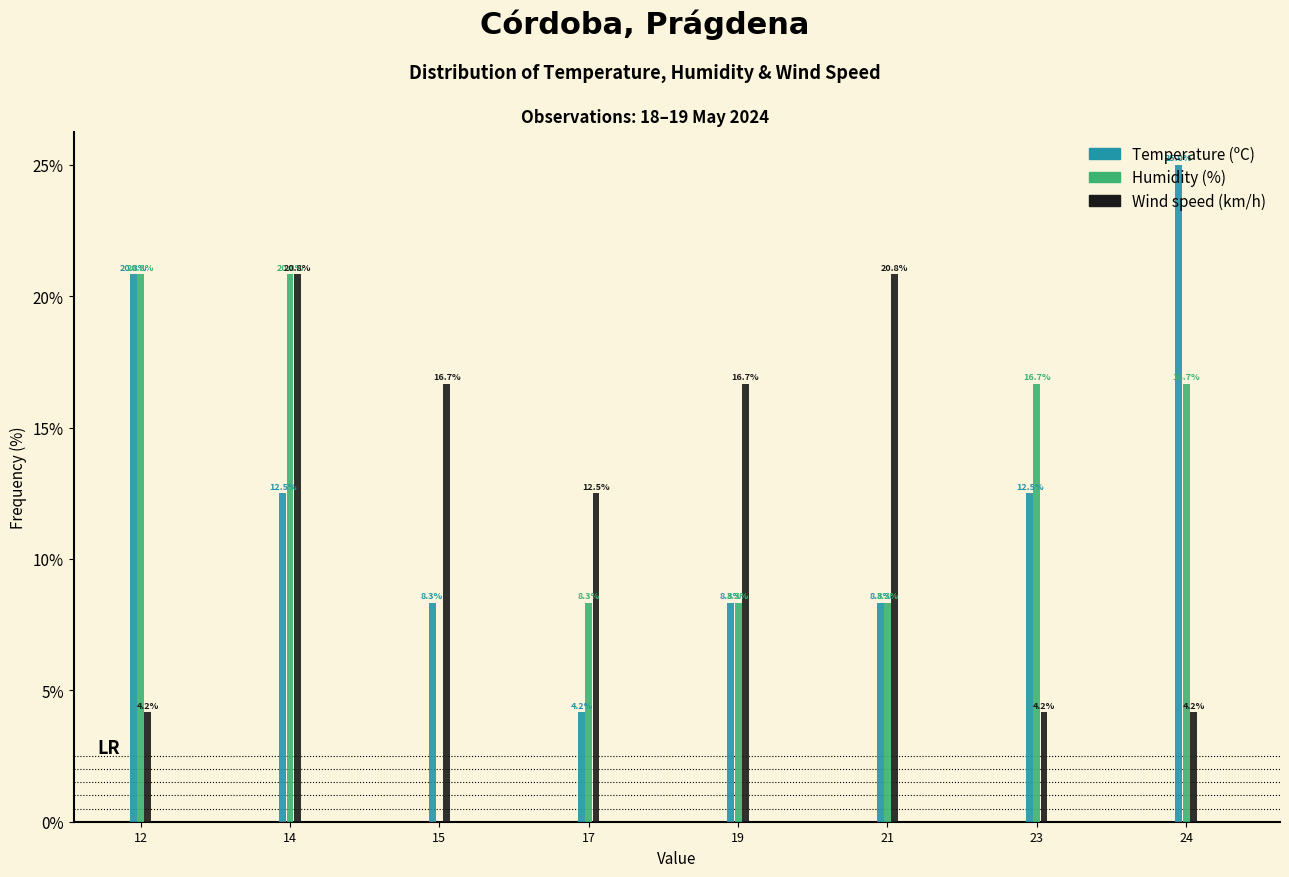

At which label does Humidity (%) first exceed 16?

12